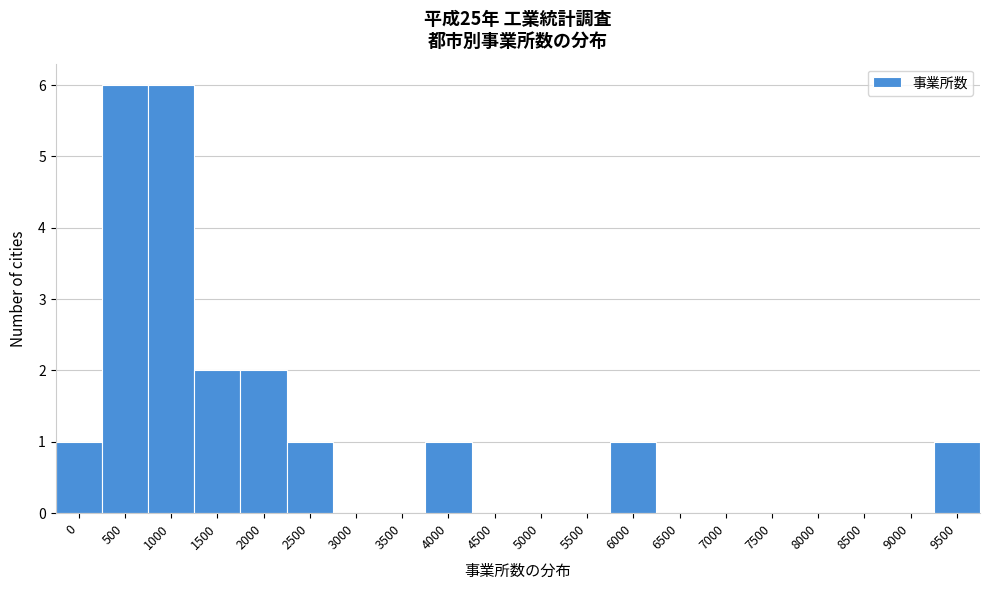

Reading left to right, what are all the values shown in this chart?

0=1	500=6	1000=6	1500=2	2000=2	2500=1	3000=0	3500=0	4000=1	4500=0	5000=0	5500=0	6000=1	6500=0	7000=0	7500=0	8000=0	8500=0	9000=0	9500=1